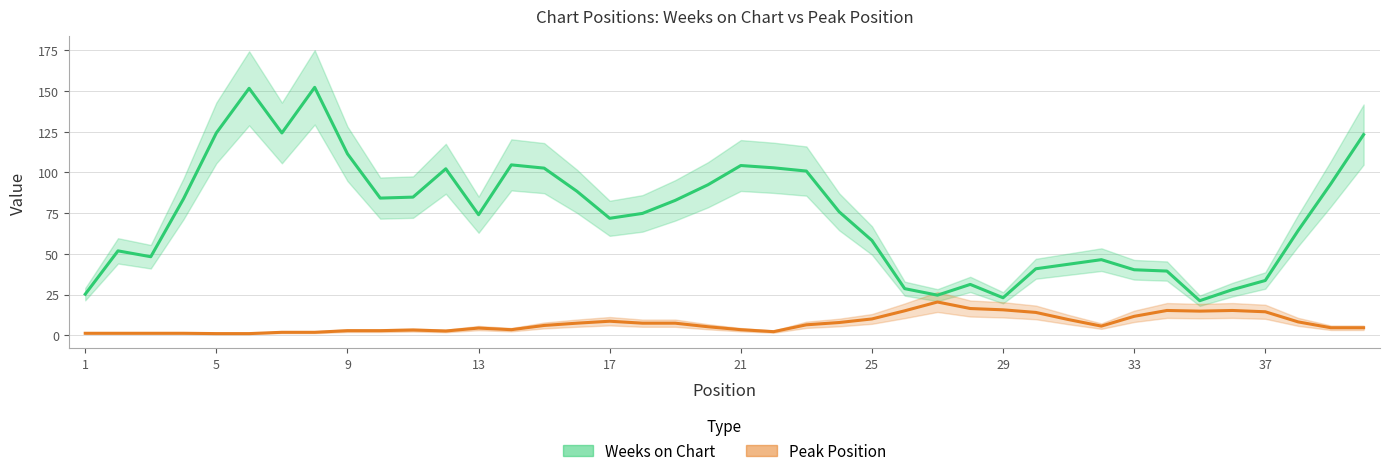

What is the value of the Weeks on Chart point at the 23rd from the left?

100.8